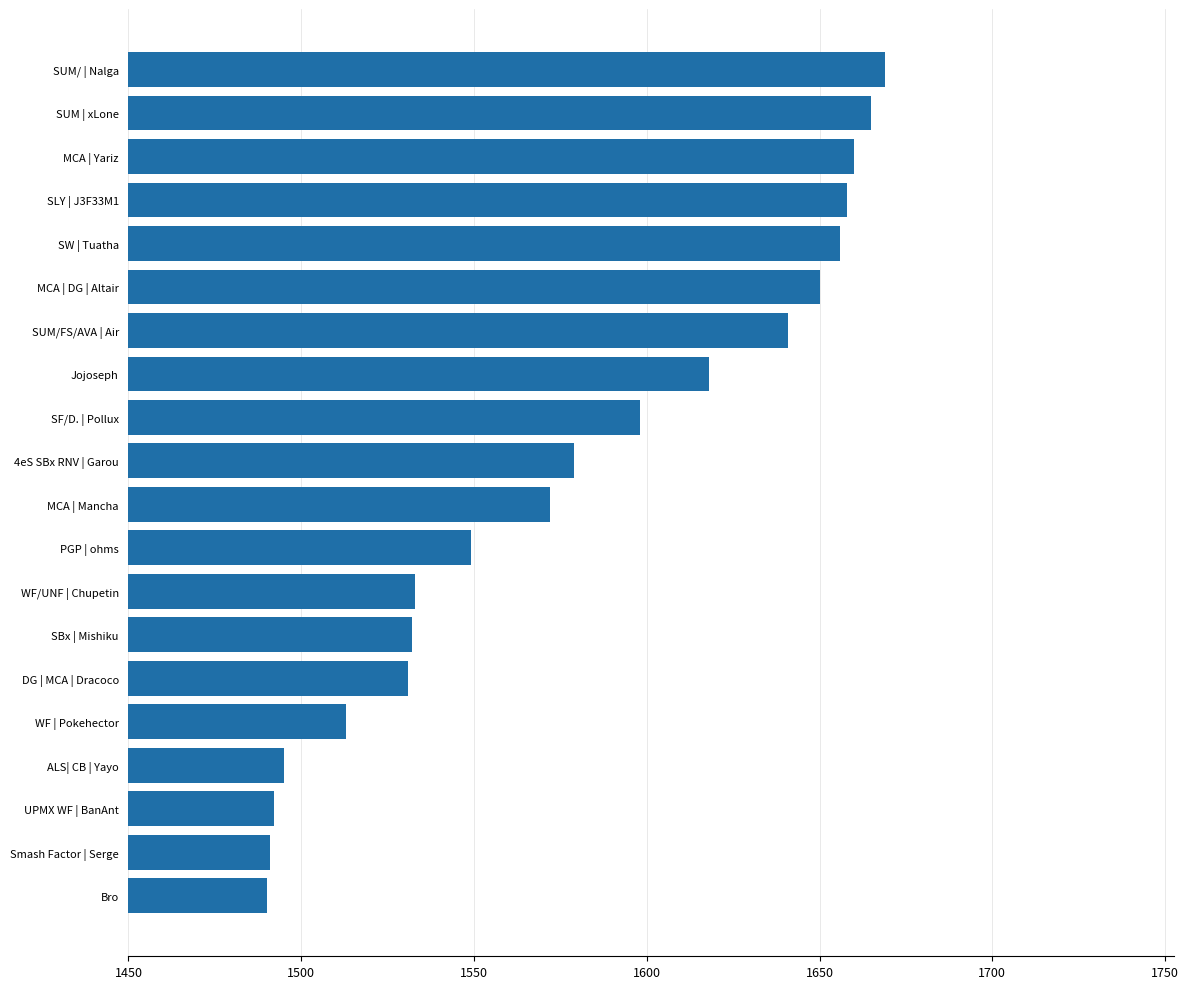

Between SUM/FS/AVA | Air and SLY | J3F33M1, which is larger?

SLY | J3F33M1